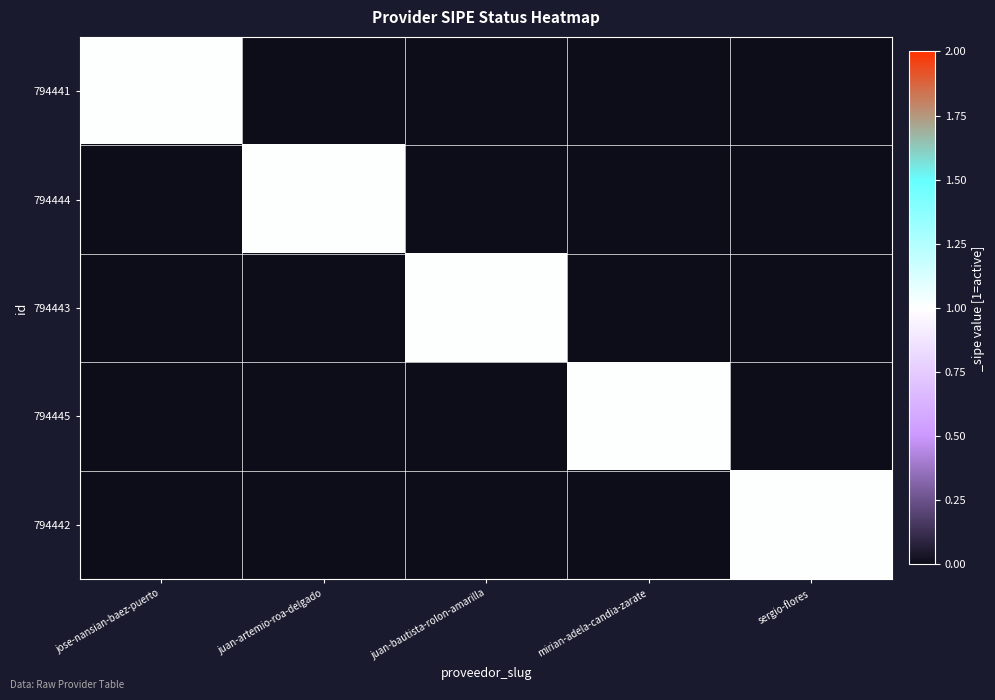

Reading right to left, what are all the values shown in this chart?

794441: sergio-flores=0	mirian-adela-candia-zarate=0	juan-bautista-rolon-amarilla=0	juan-artemio-roa-delgado=0	jose-nansian-baez-puerto=1
794444: sergio-flores=0	mirian-adela-candia-zarate=0	juan-bautista-rolon-amarilla=0	juan-artemio-roa-delgado=1	jose-nansian-baez-puerto=0
794443: sergio-flores=0	mirian-adela-candia-zarate=0	juan-bautista-rolon-amarilla=1	juan-artemio-roa-delgado=0	jose-nansian-baez-puerto=0
794445: sergio-flores=0	mirian-adela-candia-zarate=1	juan-bautista-rolon-amarilla=0	juan-artemio-roa-delgado=0	jose-nansian-baez-puerto=0
794442: sergio-flores=1	mirian-adela-candia-zarate=0	juan-bautista-rolon-amarilla=0	juan-artemio-roa-delgado=0	jose-nansian-baez-puerto=0